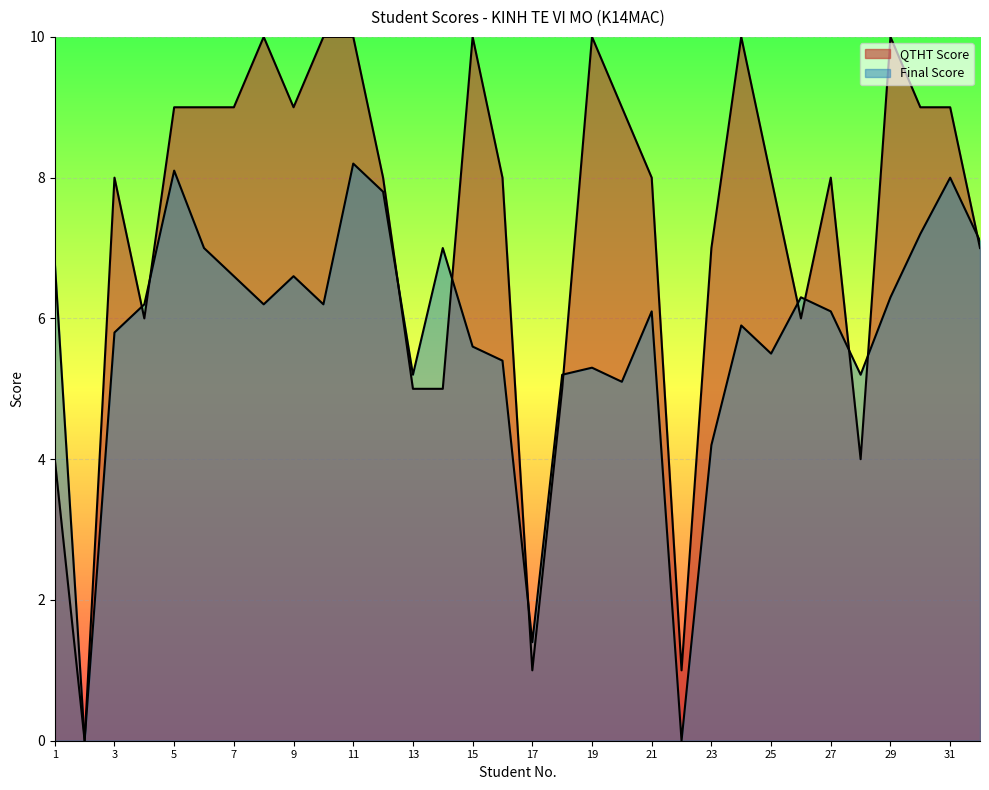

Rank the categories by Final Score value from highest to lowest.

11, 5, 31, 12, 30, 32, 6, 14, 1, 7, 9, 26, 29, 4, 8, 10, 21, 27, 24, 3, 15, 25, 16, 19, 13, 18, 28, 20, 23, 17, 2, 22